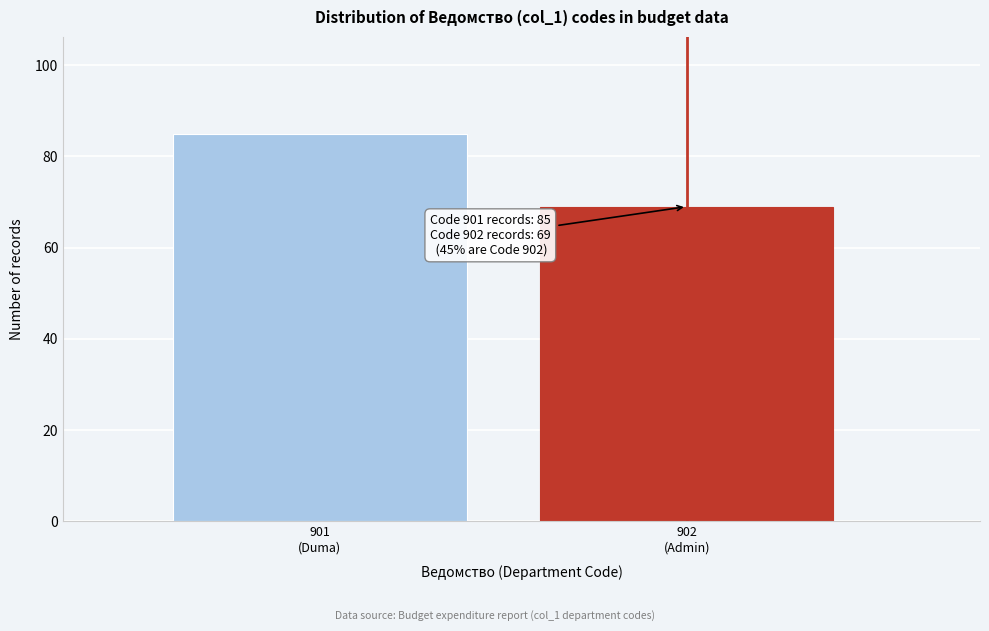

Reading left to right, what are all the values shown in this chart?

85	69